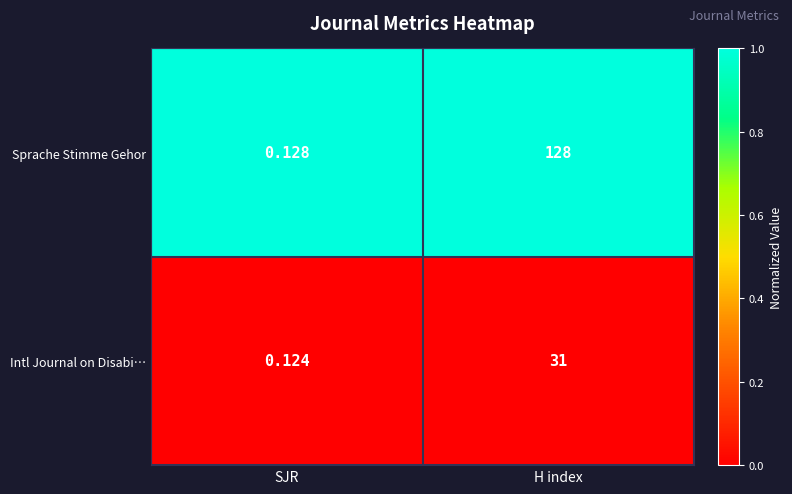

List the series in order of their peak value, lowest first.

Intl Journal on Disabi…, Sprache Stimme Gehor